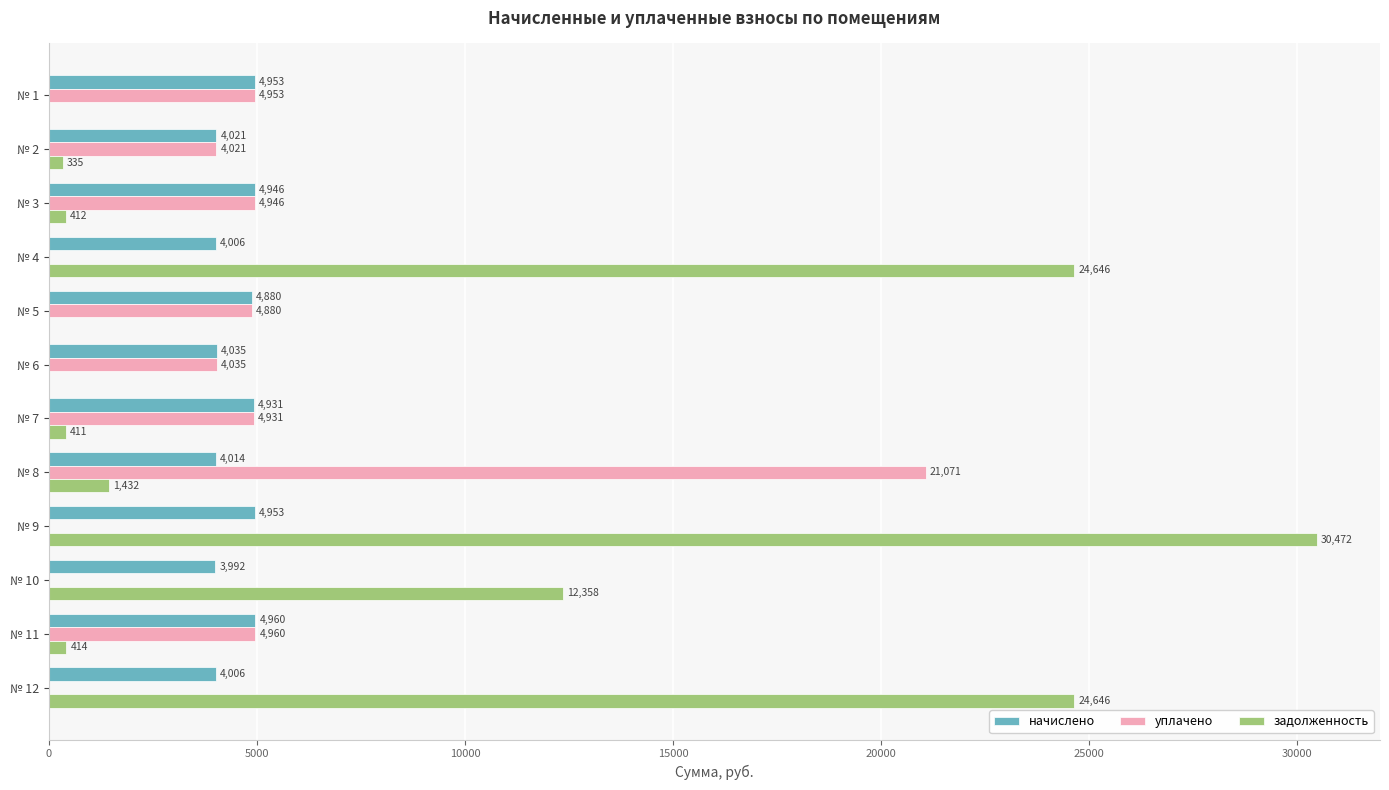

Which series has the largest total across all categories?

задолженность